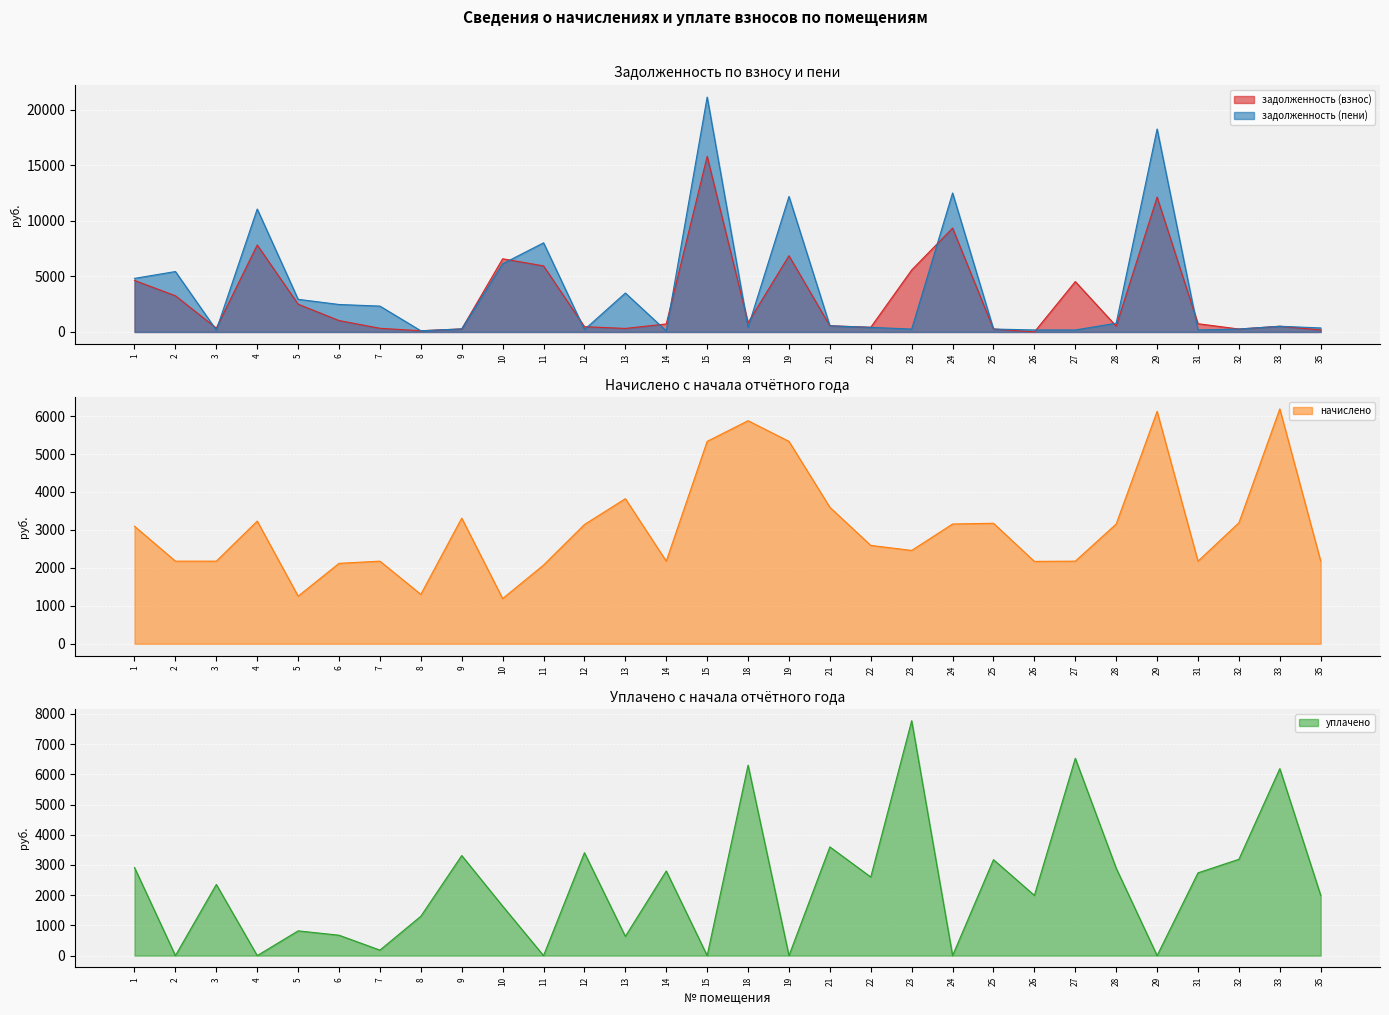

What is the difference between the second highest and second lowest values in the уплачено series?

6530.0